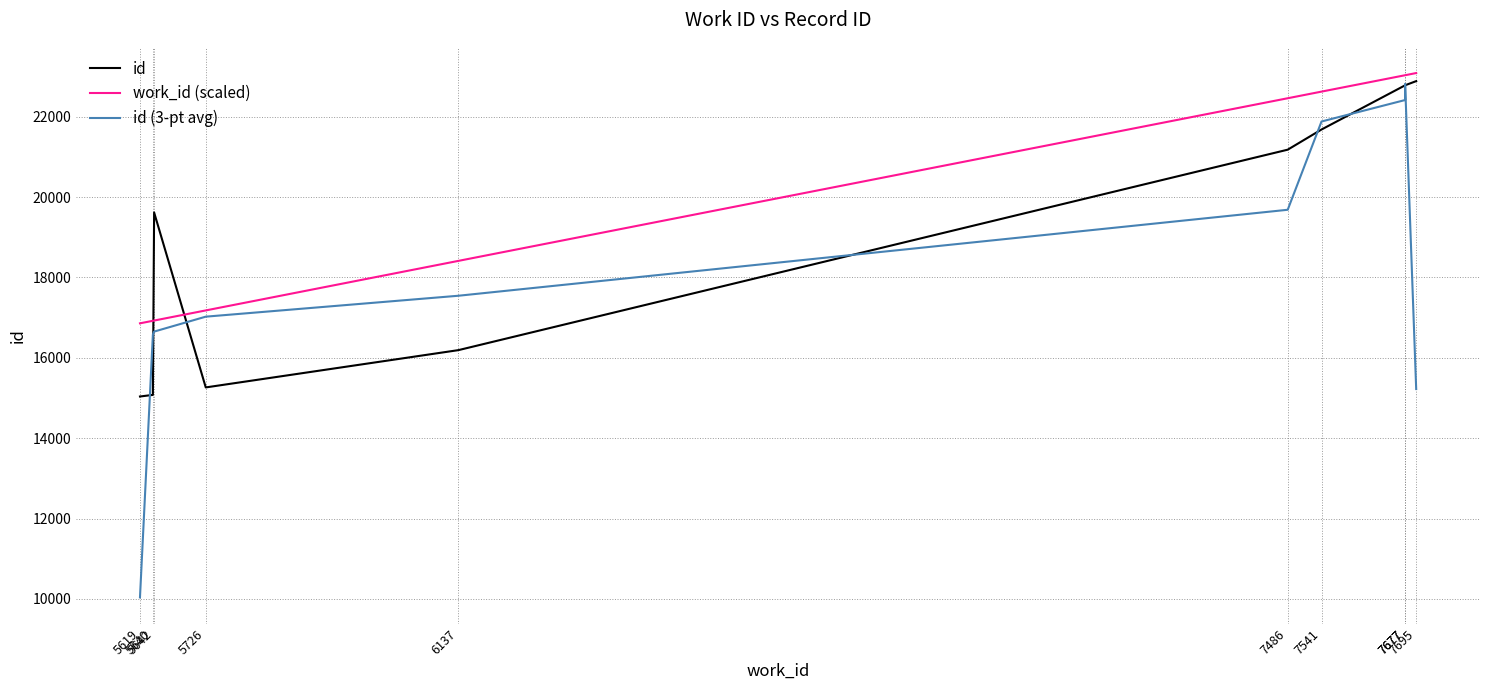

True or false: work_id (scaled) has a value of 7752.2 at 6137.

False